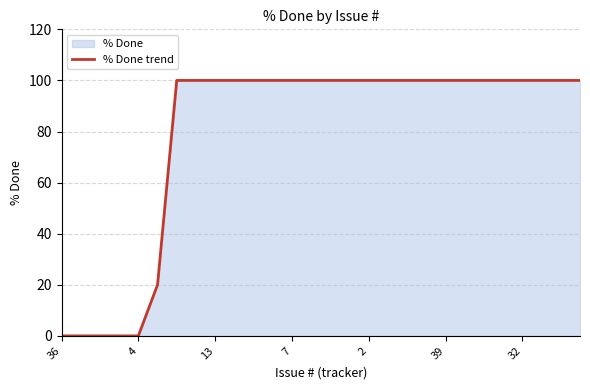

What is the greatest value displayed?

100